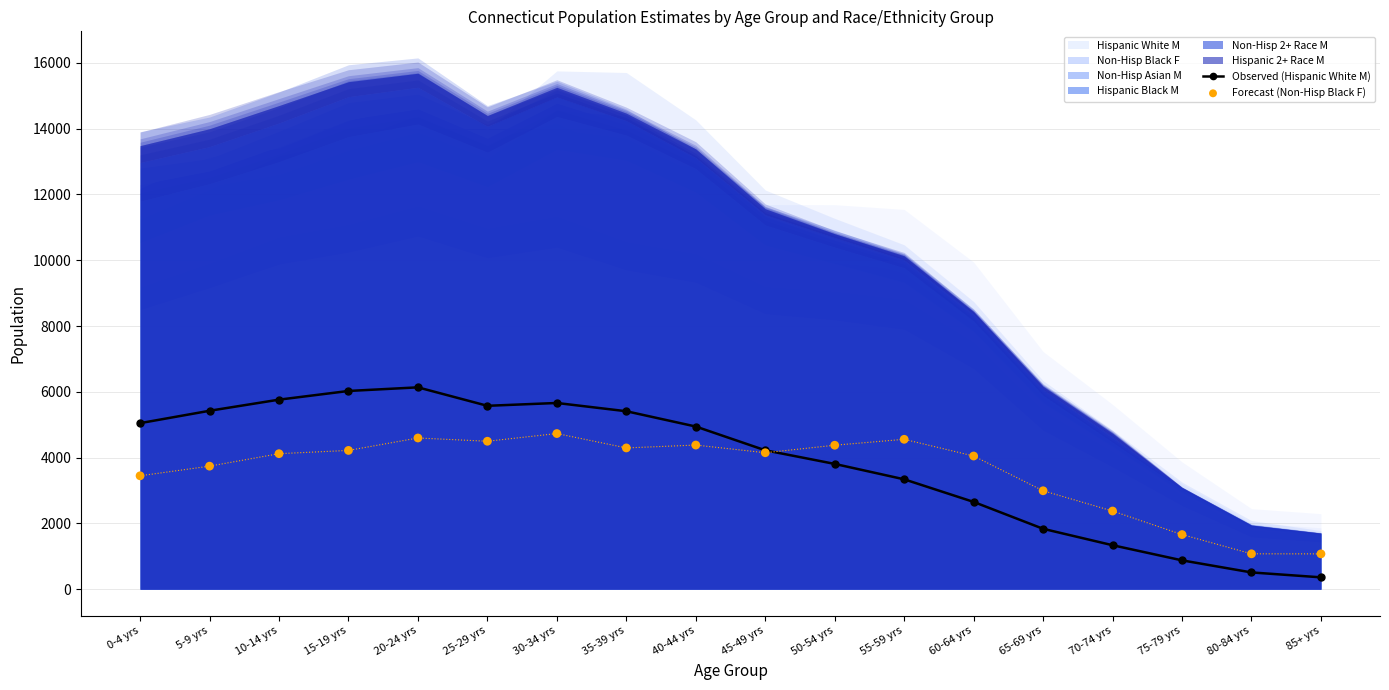

Is the value of Forecast (Non-Hisp Black F) at 50-54 yrs greater than the value of Observed (Hispanic White M) at 65-69 yrs?

Yes